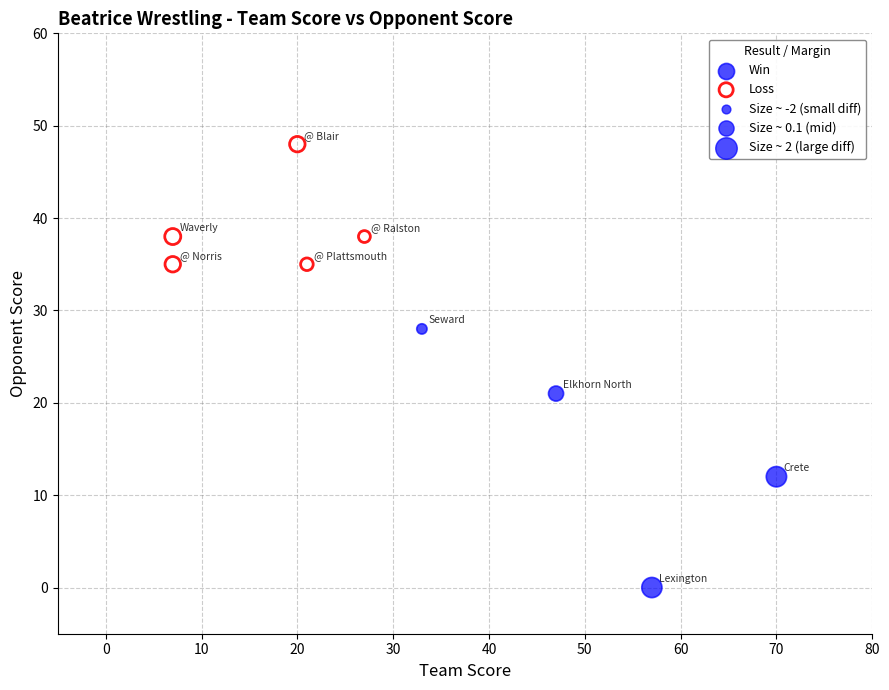

Which series reaches the minimum Y coordinate?

Win